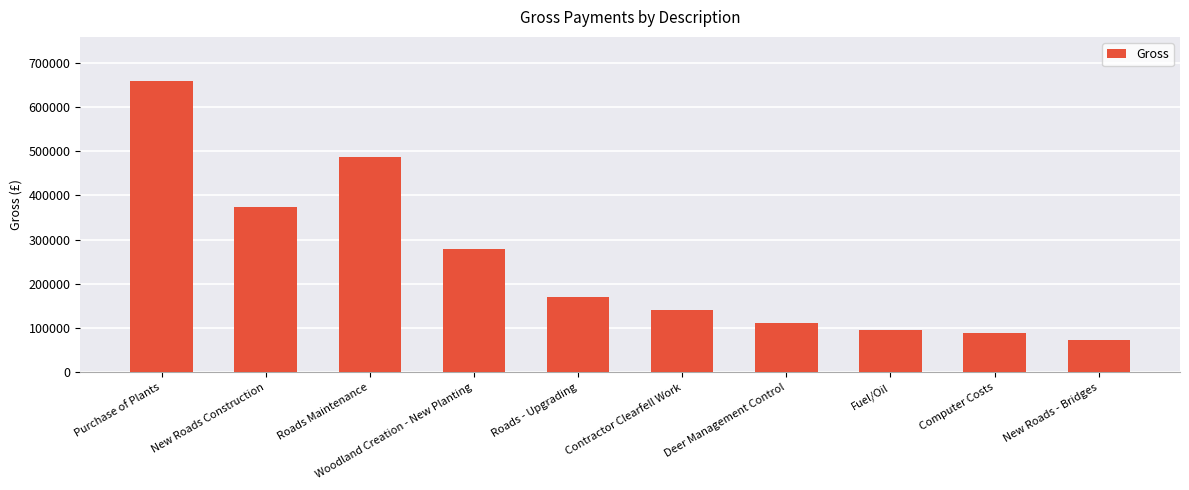

How many data points are less than 171381?

5